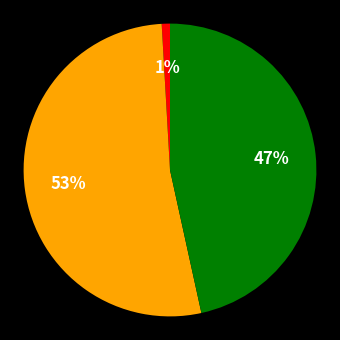

Is there a majority slice in this chart?

Yes